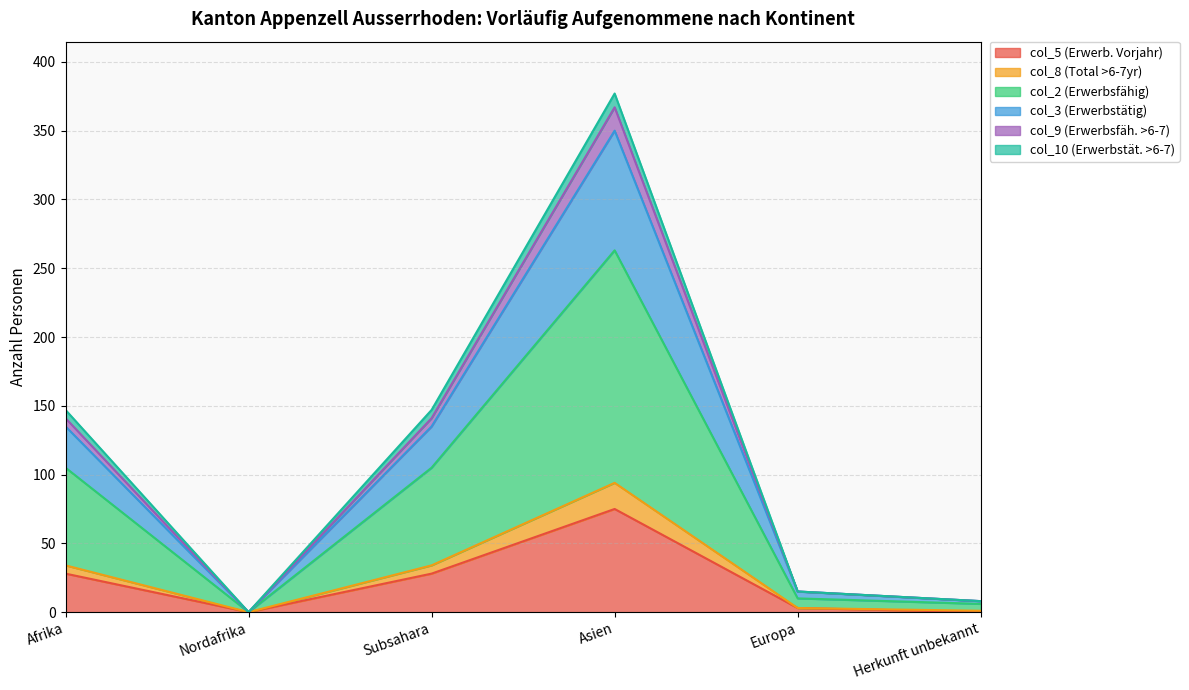

At which category is the sum across all series the highest?

Asien